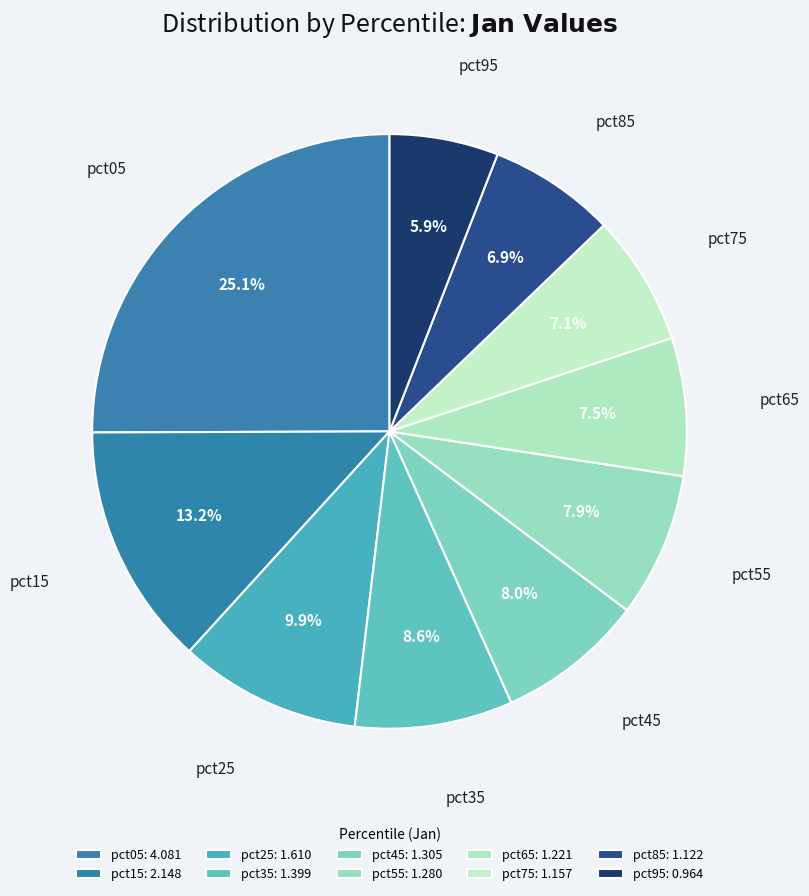

Which slice is the largest?

pct05